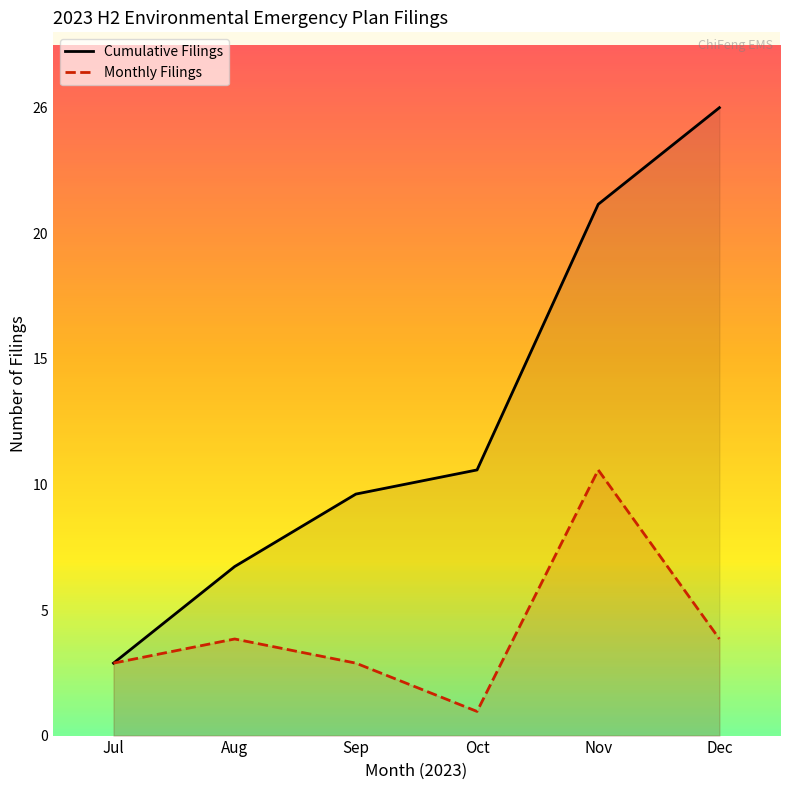

What is the difference between the highest and lowest values at Dec?

22